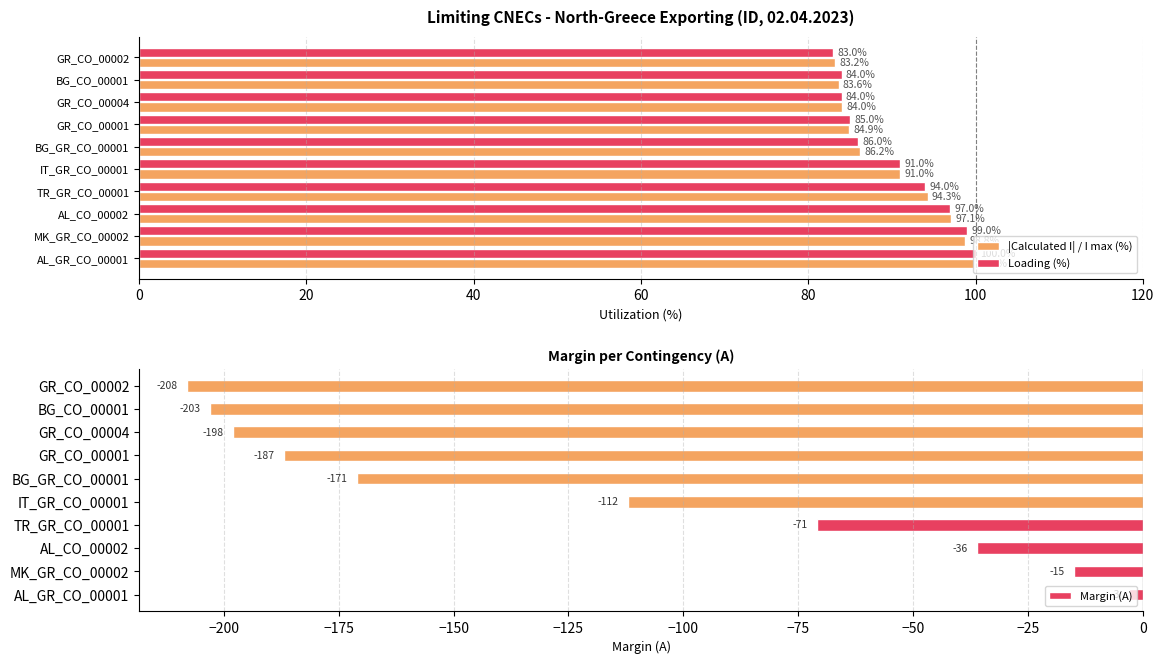

What are all the series names shown in the legend?

|Calculated I| / I max (%), Loading (%), Margin (A)